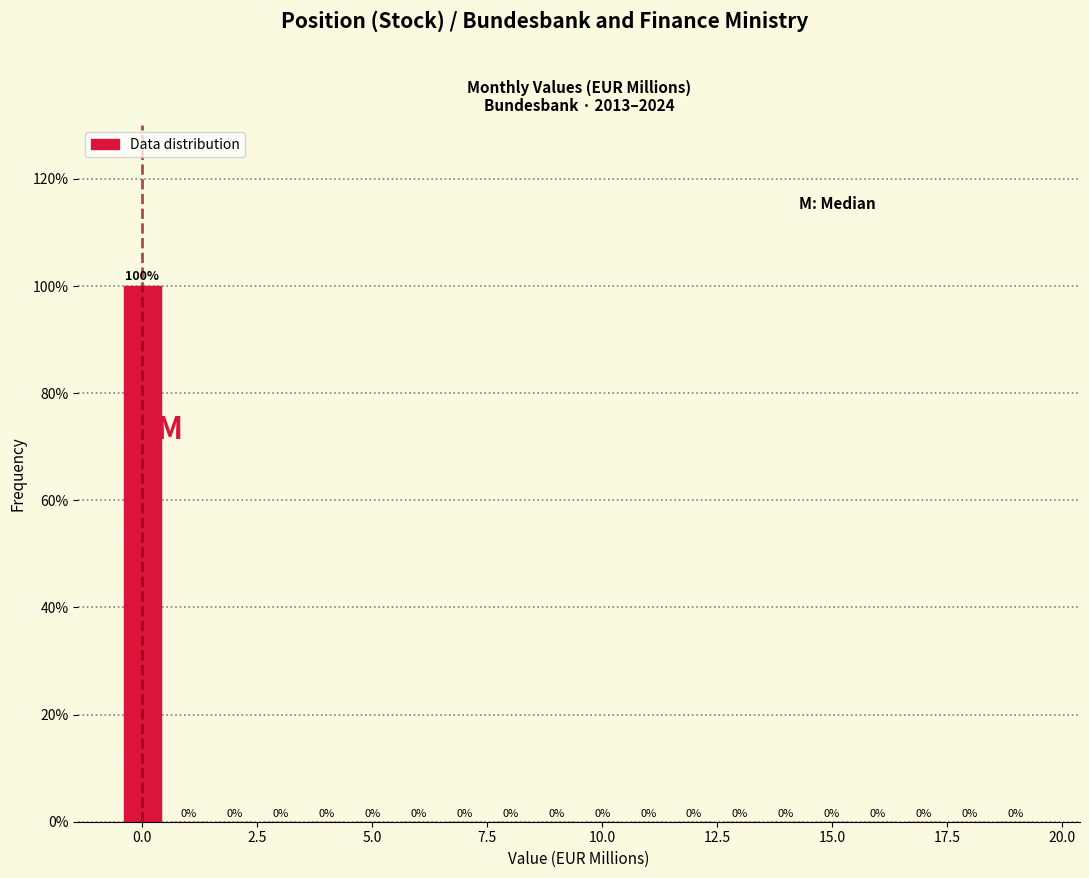

Read against the x-axis, roughly where is the centre of the tallest bar?

0.0